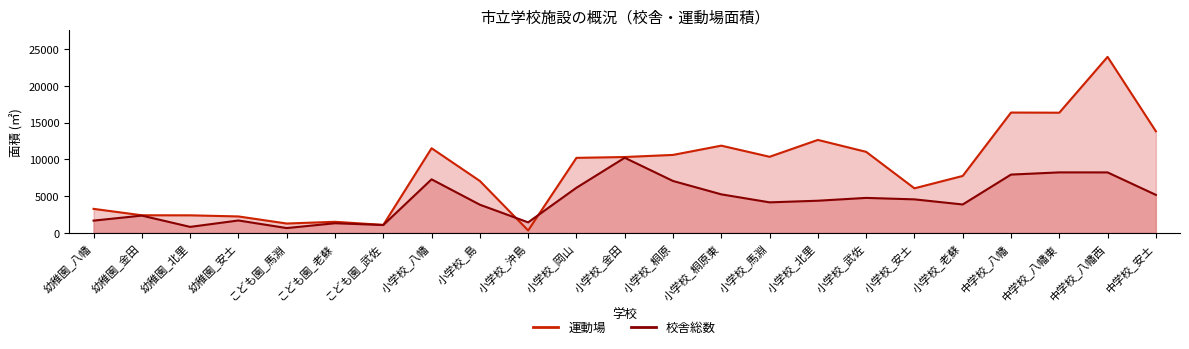

Reading right to left, transcribe all the data shown in this chart.

校舎総数: 5165	8221	8224	7925	3859	4555	4753	4369	4149	5236	7055	10214	6132	1428	3829	7278	1064	1307	650	1682	811	2345	1663
運動場: 13818	23936	16343	16363	7741	6058	11019	12641	10348	11860	10600	10315	10200	327	7058	11509	1080	1504	1269	2232	2384	2391	3263